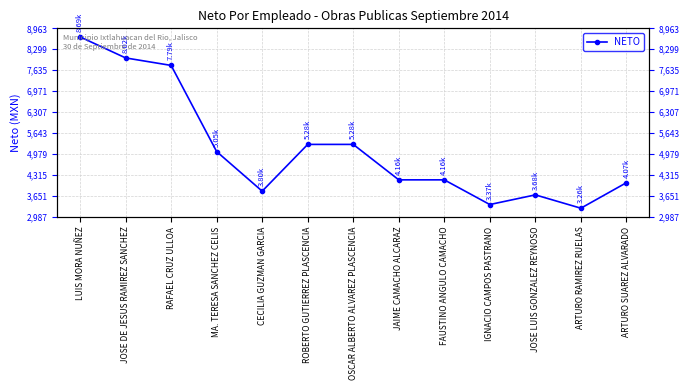

How many lines are shown in the chart?

1